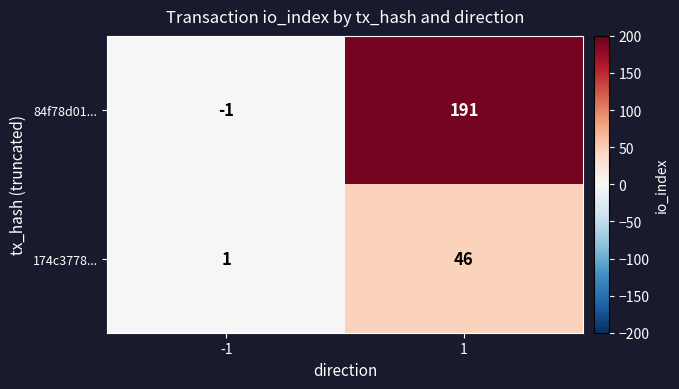

Which series changed the most between -1 and 1?

84f78d01...